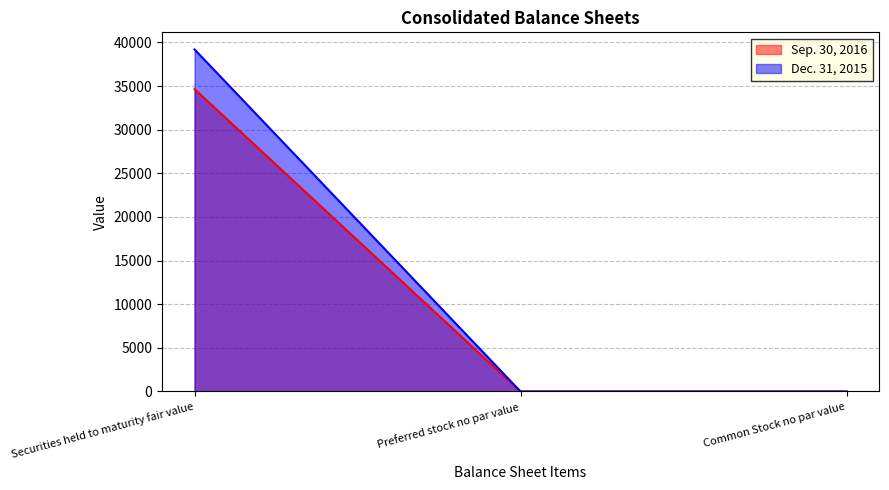

Does the chart display data point markers on the line(s)?

No